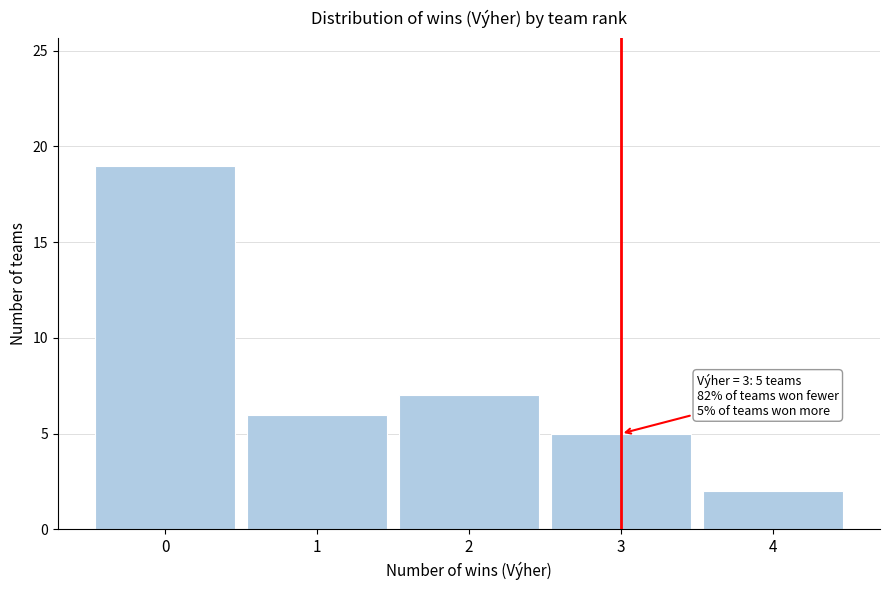

Reading left to right, what are all the values shown in this chart?

0=19	1=6	2=7	3=5	4=2